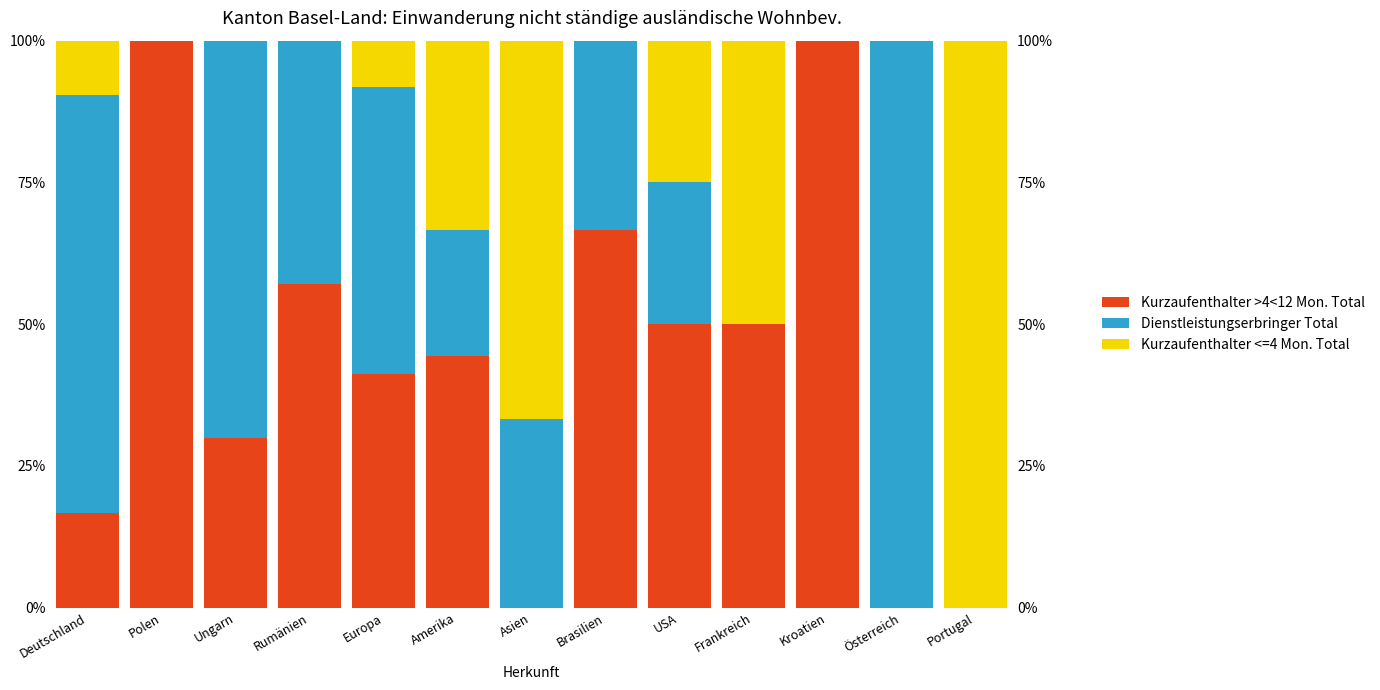

What is the value of the Kurzaufenthalter <=4 Mon. Total bar at the 6th from the left?

33.3